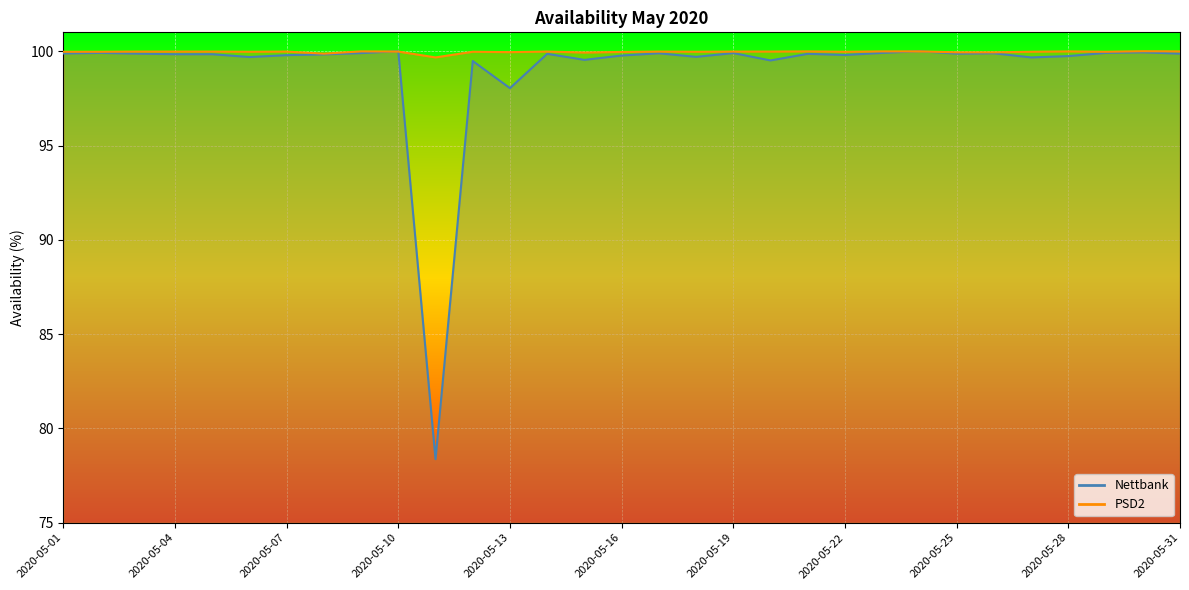

True or false: Nettbank has more than 1 points higher than both neighbors.

True